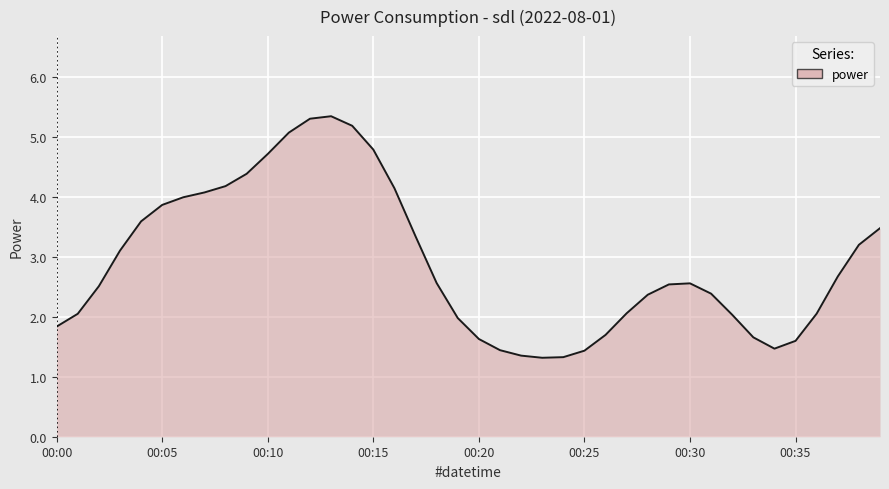

What is the greatest value displayed?

5.4